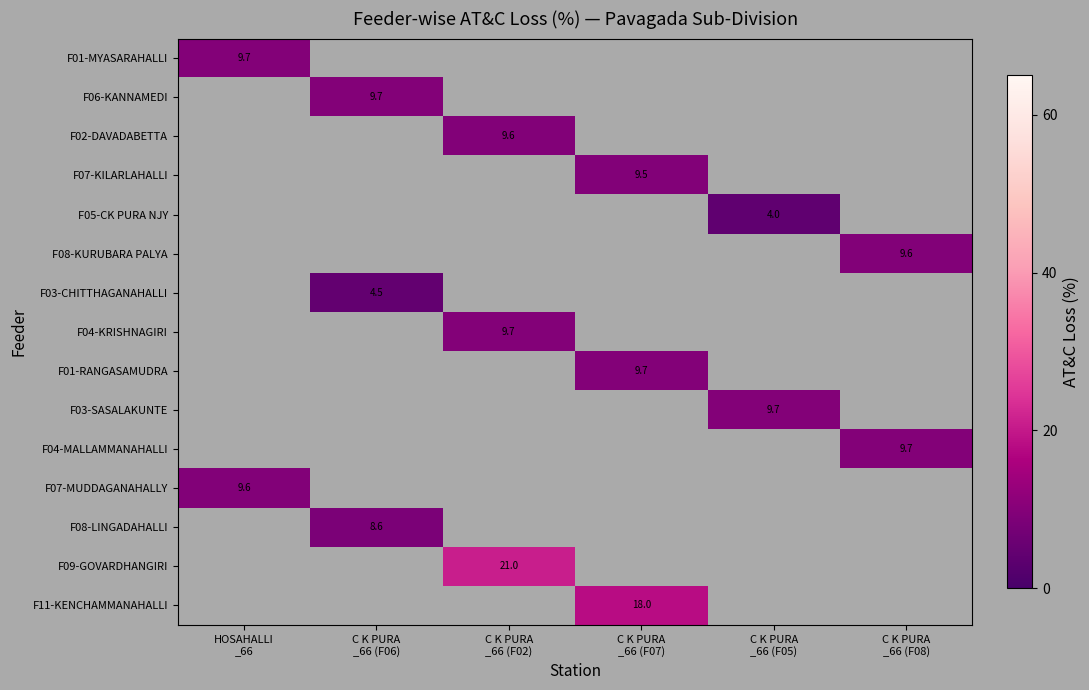

List the series in order of their peak value, highest first.

F01-MYASARAHALLI, F06-KANNAMEDI, F02-DAVADABETTA, F07-KILARLAHALLI, F05-CK PURA NJY, F08-KURUBARA PALYA, F03-CHITTHAGANAHALLI, F04-KRISHNAGIRI, F01-RANGASAMUDRA, F03-SASALAKUNTE, F04-MALLAMMANAHALLI, F07-MUDDAGANAHALLY, F08-LINGADAHALLI, F09-GOVARDHANGIRI, F11-KENCHAMMANAHALLI